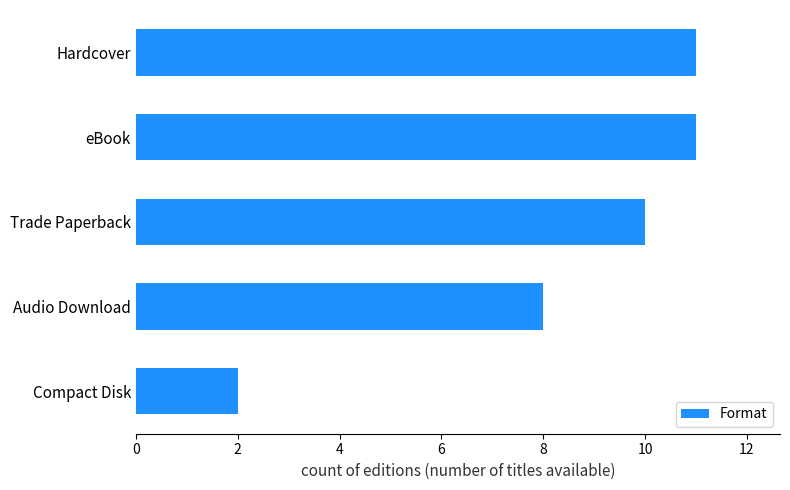

What is the ratio of the value at Hardcover to the value at eBook?

1.0